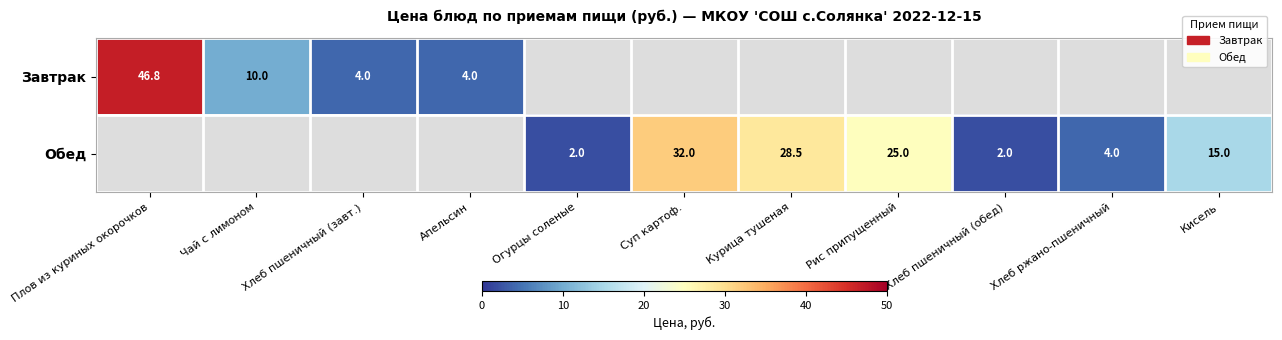

At how many categories does at least one series exceed 18?

4